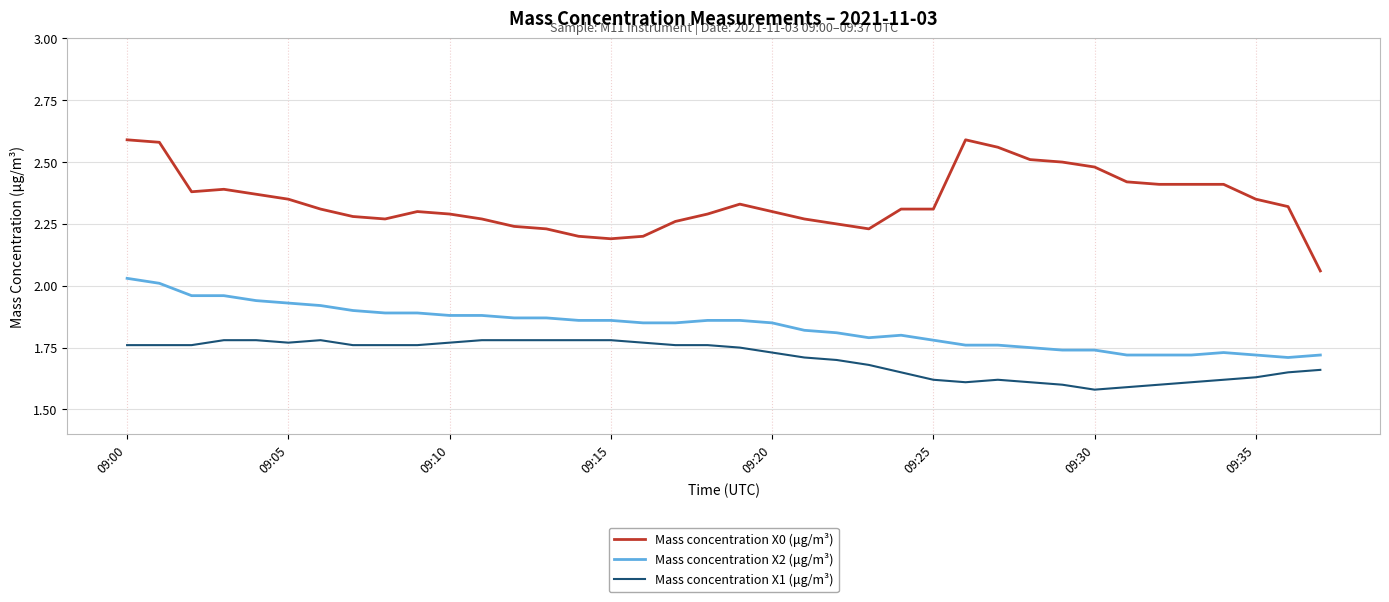

List the series in order of their peak value, highest first.

Mass concentration X0 (μg/m³), Mass concentration X2 (μg/m³), Mass concentration X1 (μg/m³)